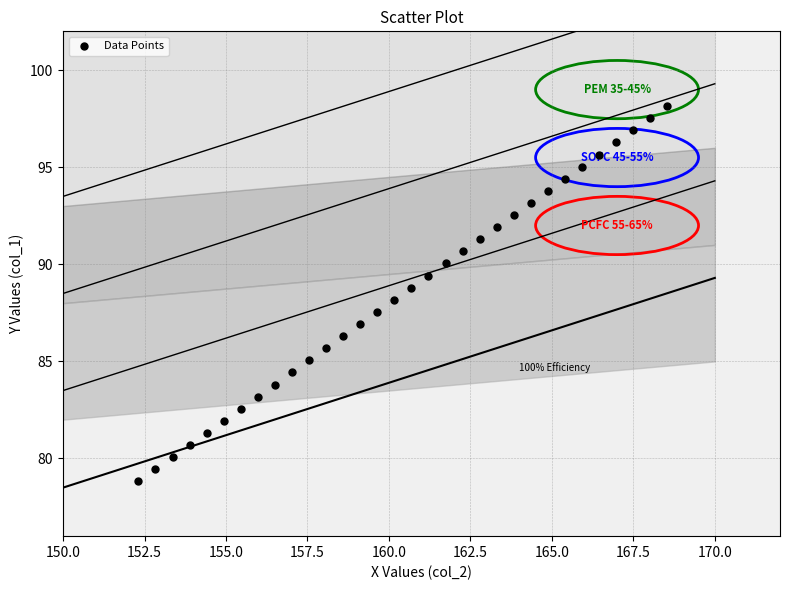

What is the range of Y values (max minus min)?

19.3